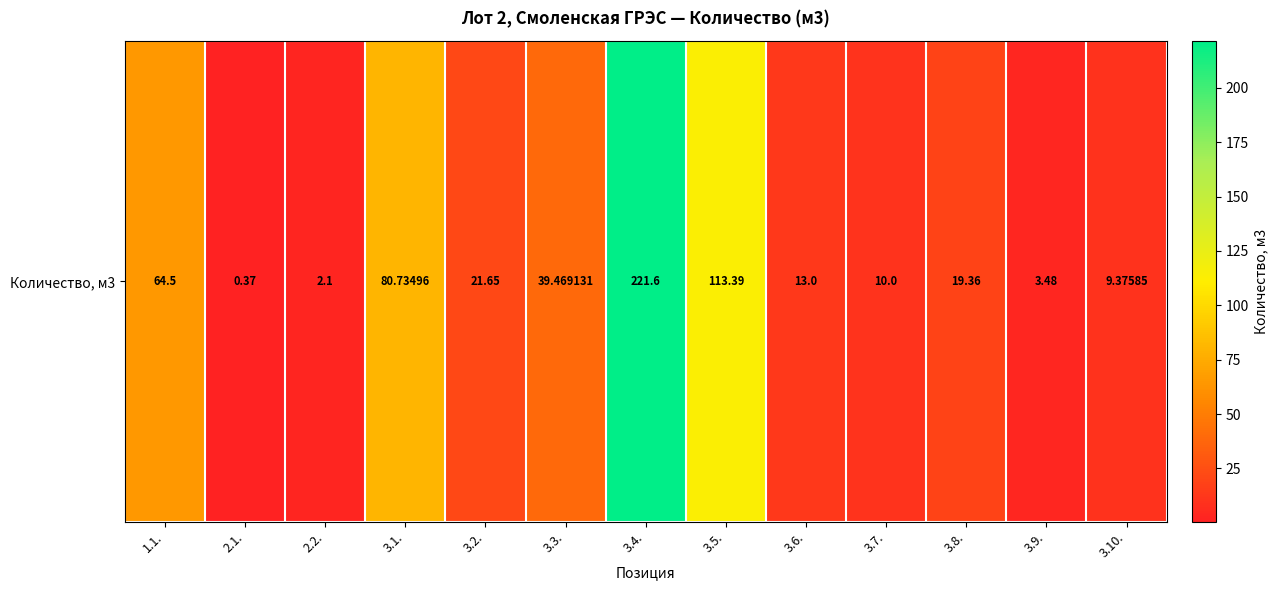

What is the change in value from 3.4. to 3.10.?

-212.2